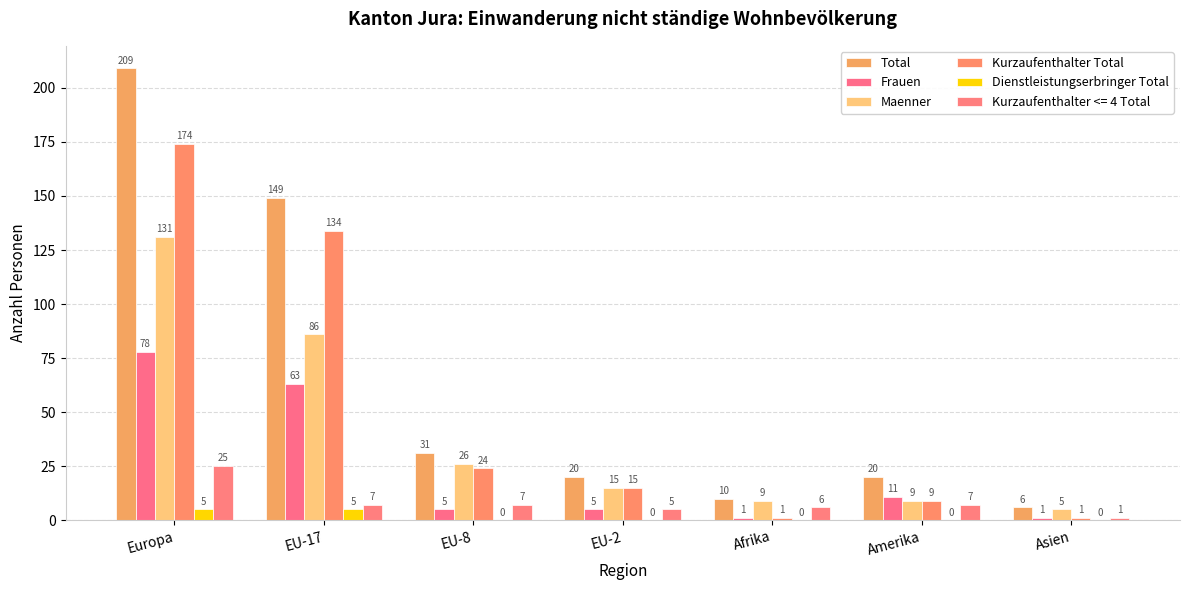

At which category is the sum across all series the highest?

Europa